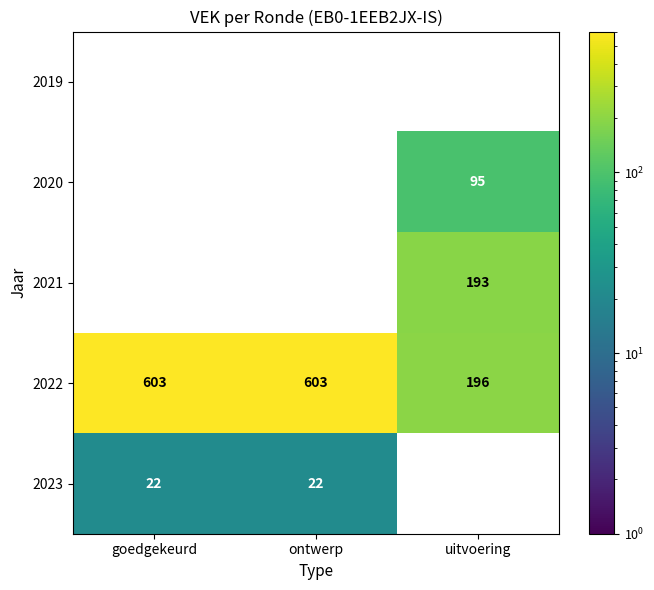

Is it true that 2022 equals 87.2 at uitvoering?

False